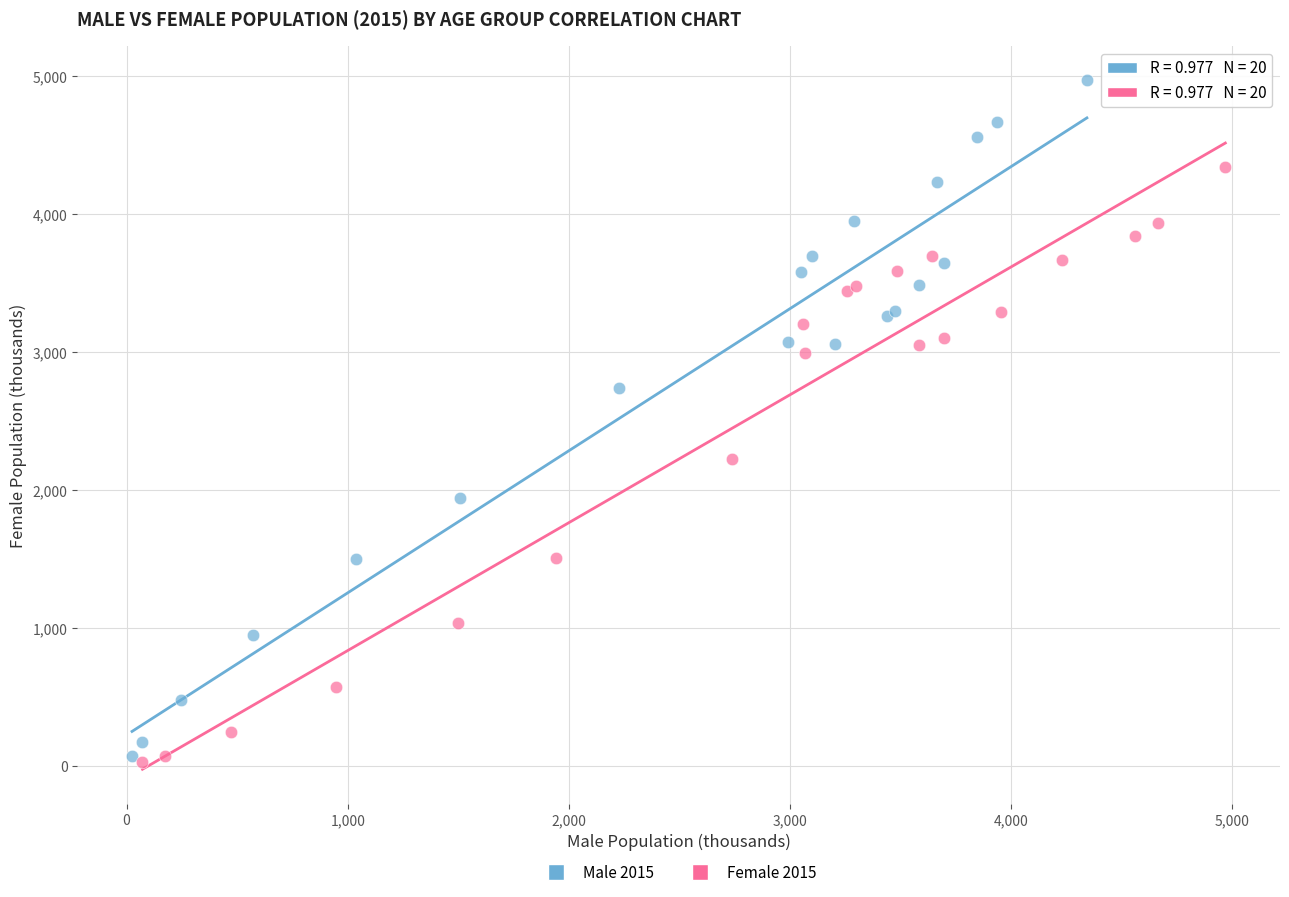

Which series has the widest spread of Y values?

Male 2015